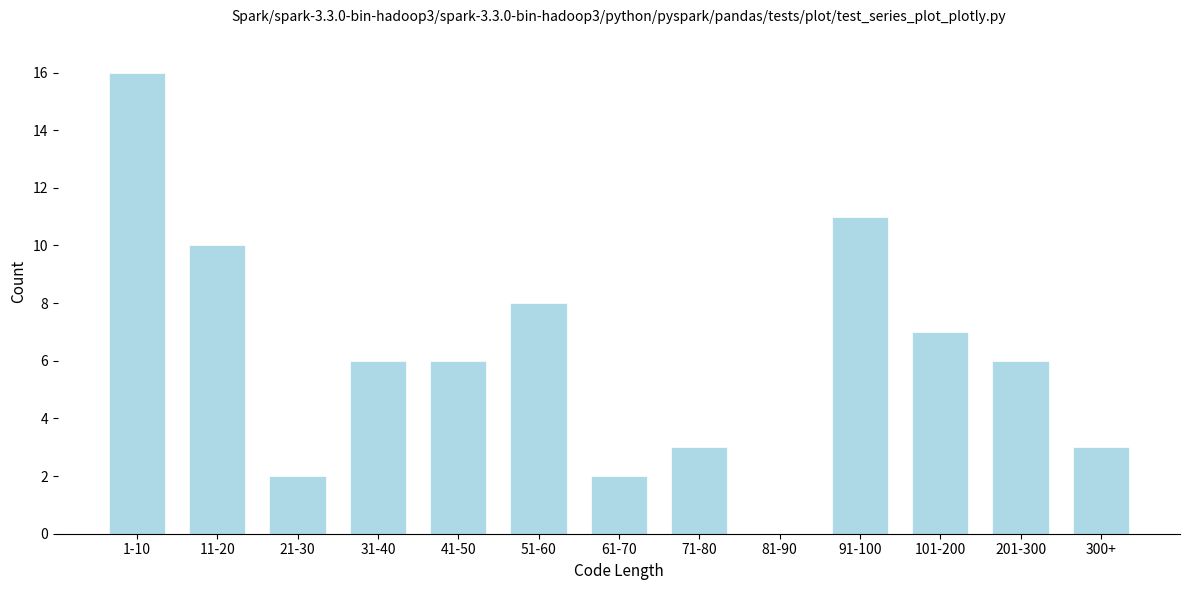

Reading right to left, list all the values displayed in this chart.

300+=3	201-300=6	101-200=7	91-100=11	81-90=0	71-80=3	61-70=2	51-60=8	41-50=6	31-40=6	21-30=2	11-20=10	1-10=16